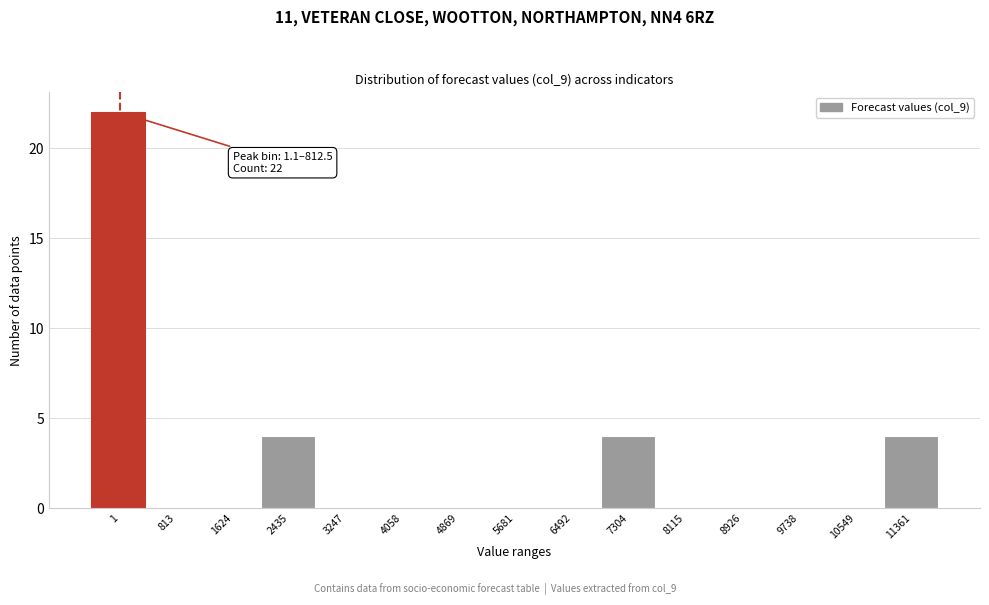

Reading right to left, what are all the values shown in this chart?

11361=4	10549=0	9738=0	8926=0	8115=0	7304=4	6492=0	5681=0	4869=0	4058=0	3247=0	2435=4	1624=0	813=0	1=22